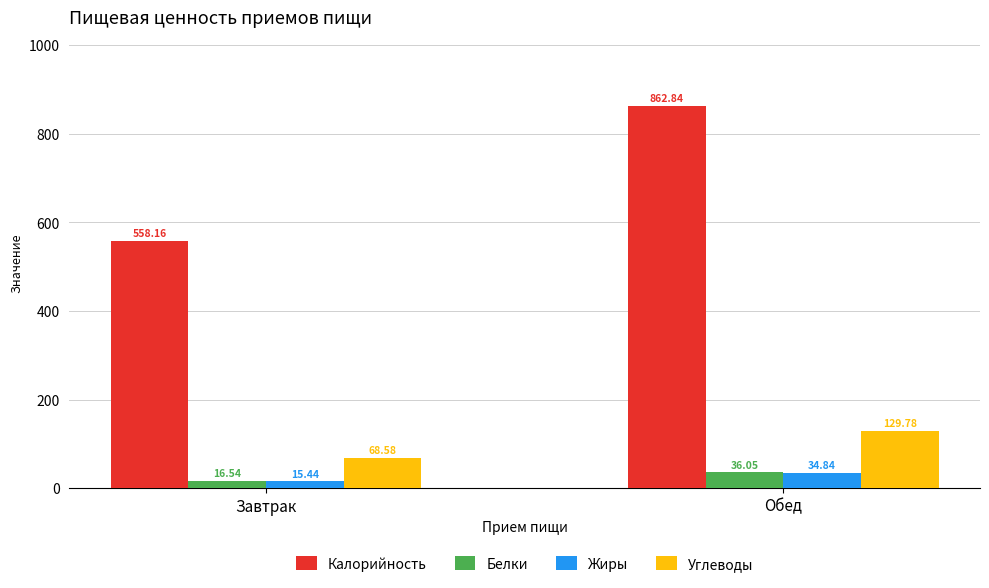

Where does the Белки series first go above 36?

Обед